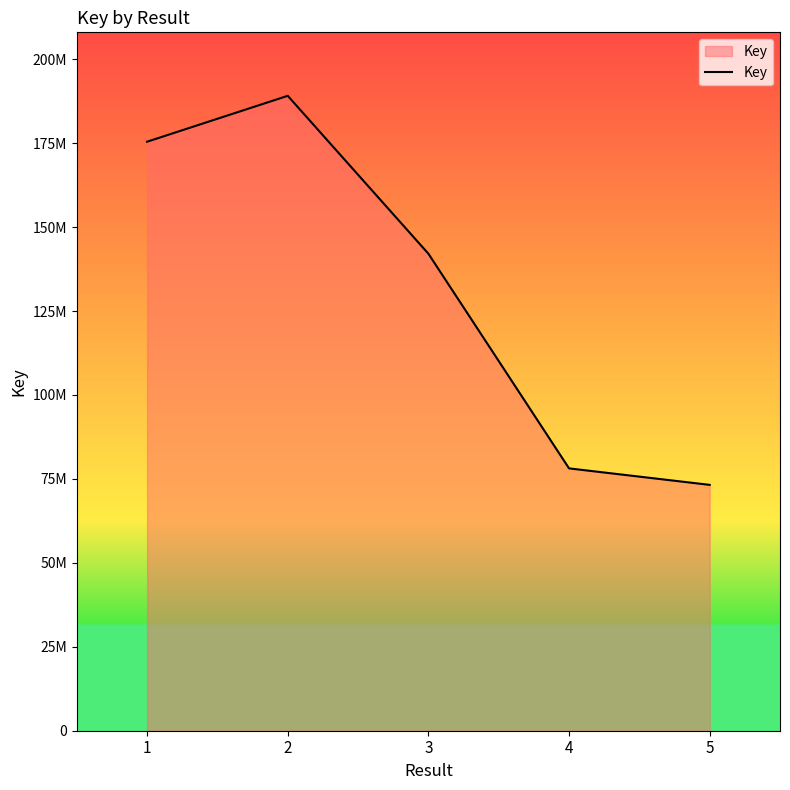

Reading left to right, list all the values displayed in this chart.

1=175445137	2=189113782	3=142086167	4=78141489	5=73230757